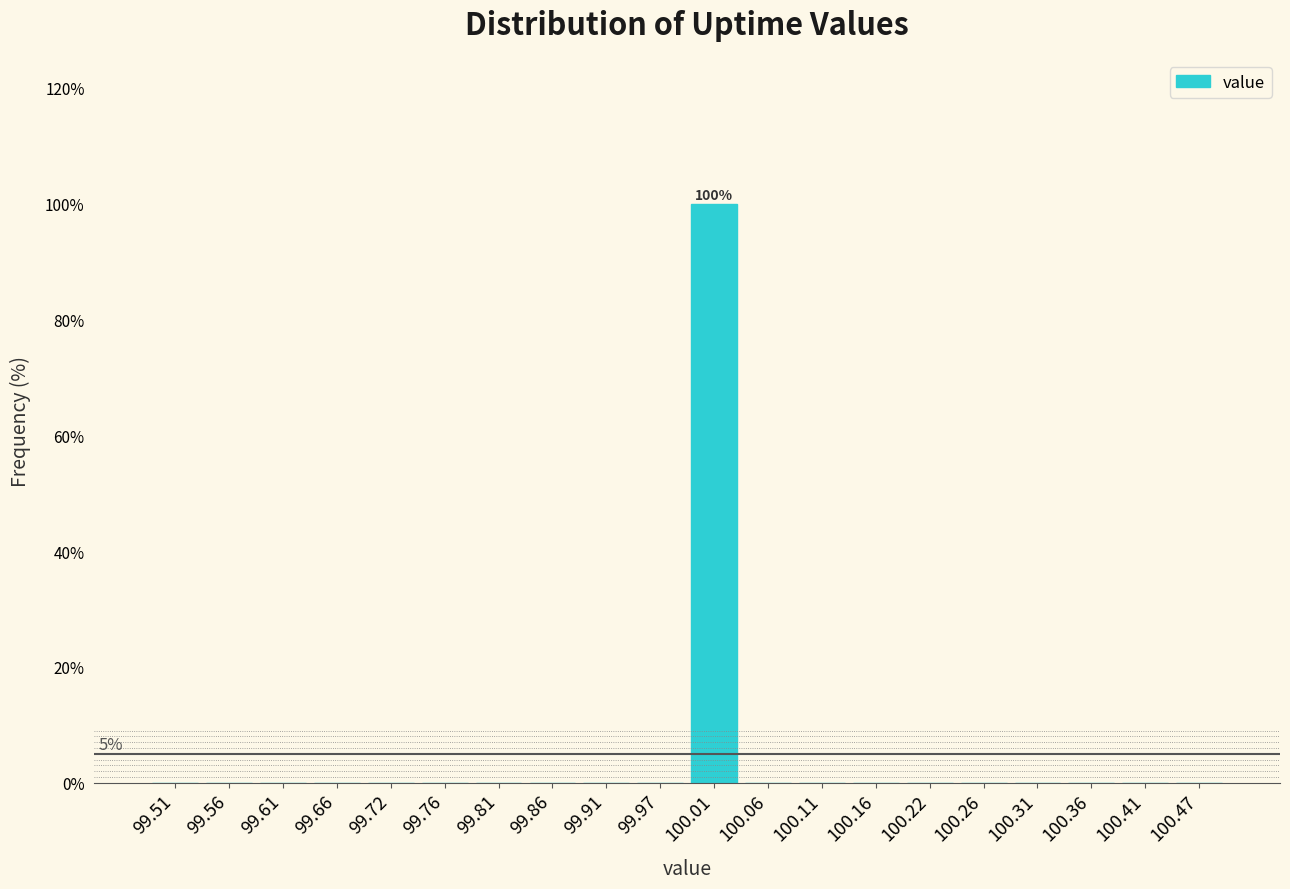

Which range on the x-axis has the tallest bar?

99.99 to 100.04